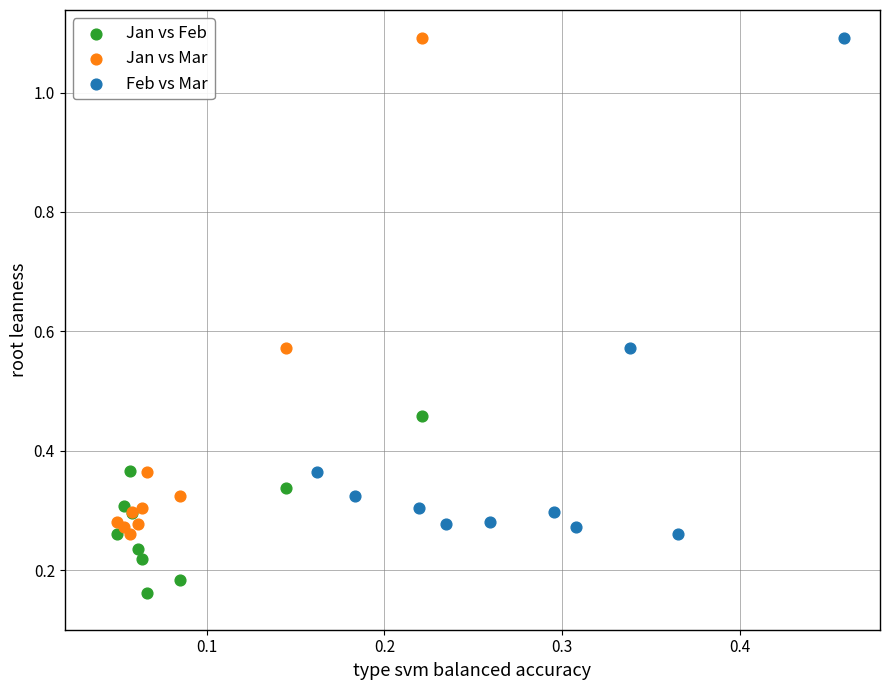

Which series reaches the minimum Y coordinate?

Jan vs Feb